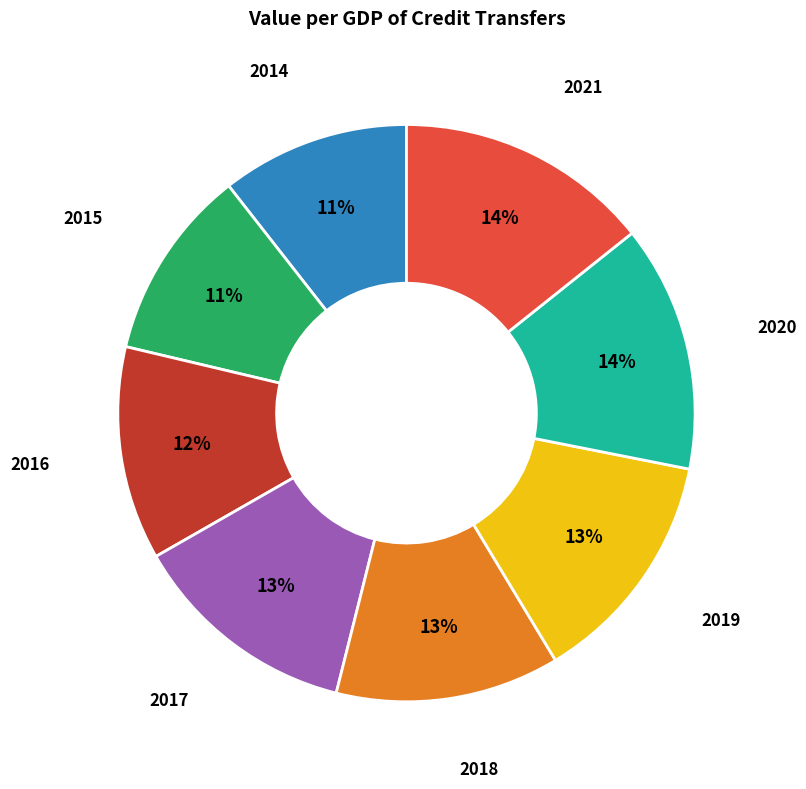

To the nearest percent, what is the average slice percentage?

12%